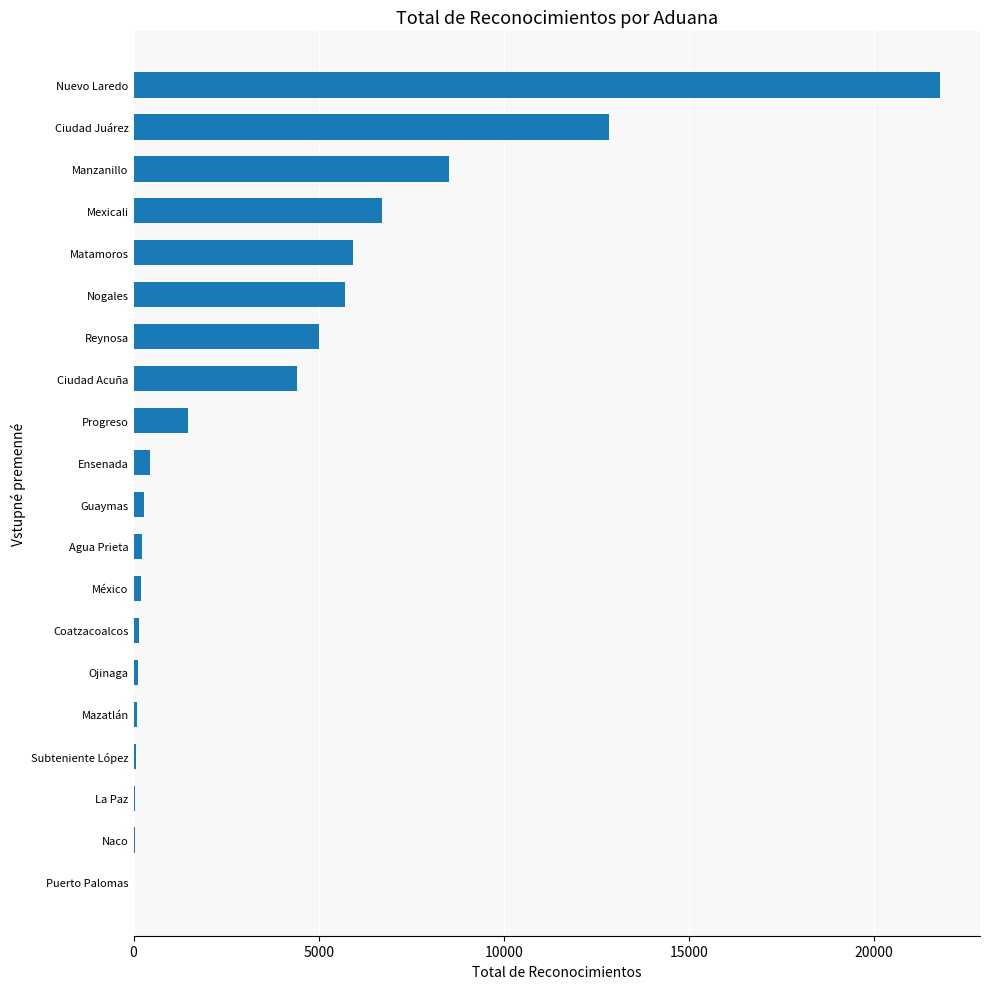

True or false: the data shows 22348 at Ciudad Juárez.

False